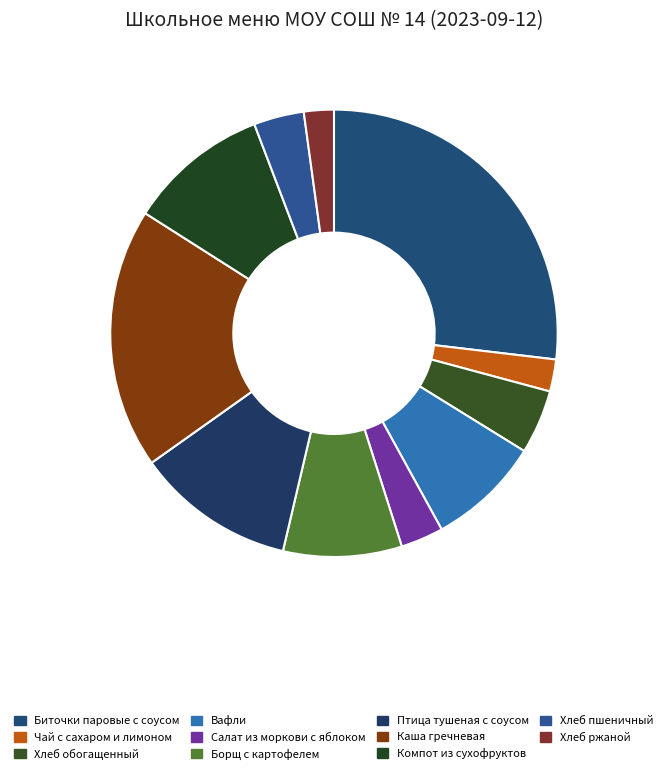

The Борщ с картофелем slice represents 9% of the pie. True or false?

True